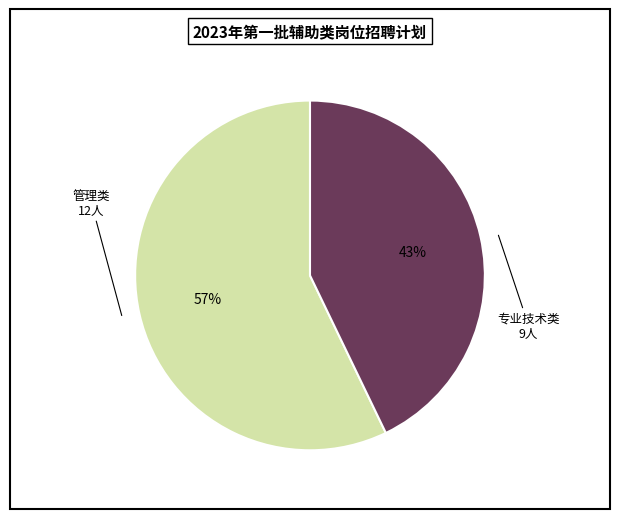

Is there any slice that represents more than half of the pie?

Yes